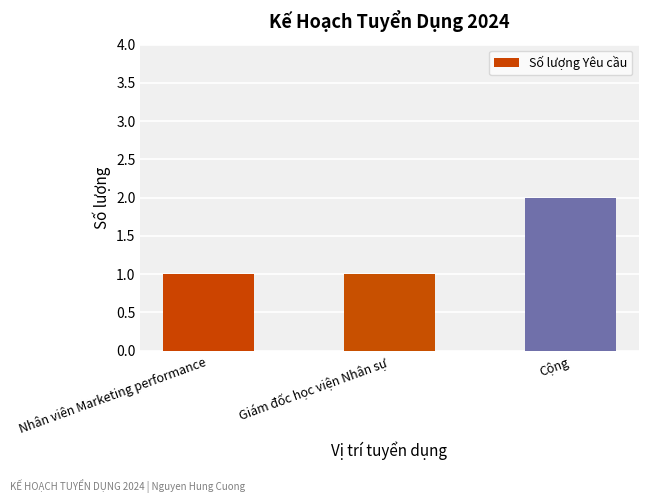

Reading right to left, extract all data points from this chart.

Cộng=2	Giám đốc học viện Nhân sự=1	Nhân viên Marketing performance=1